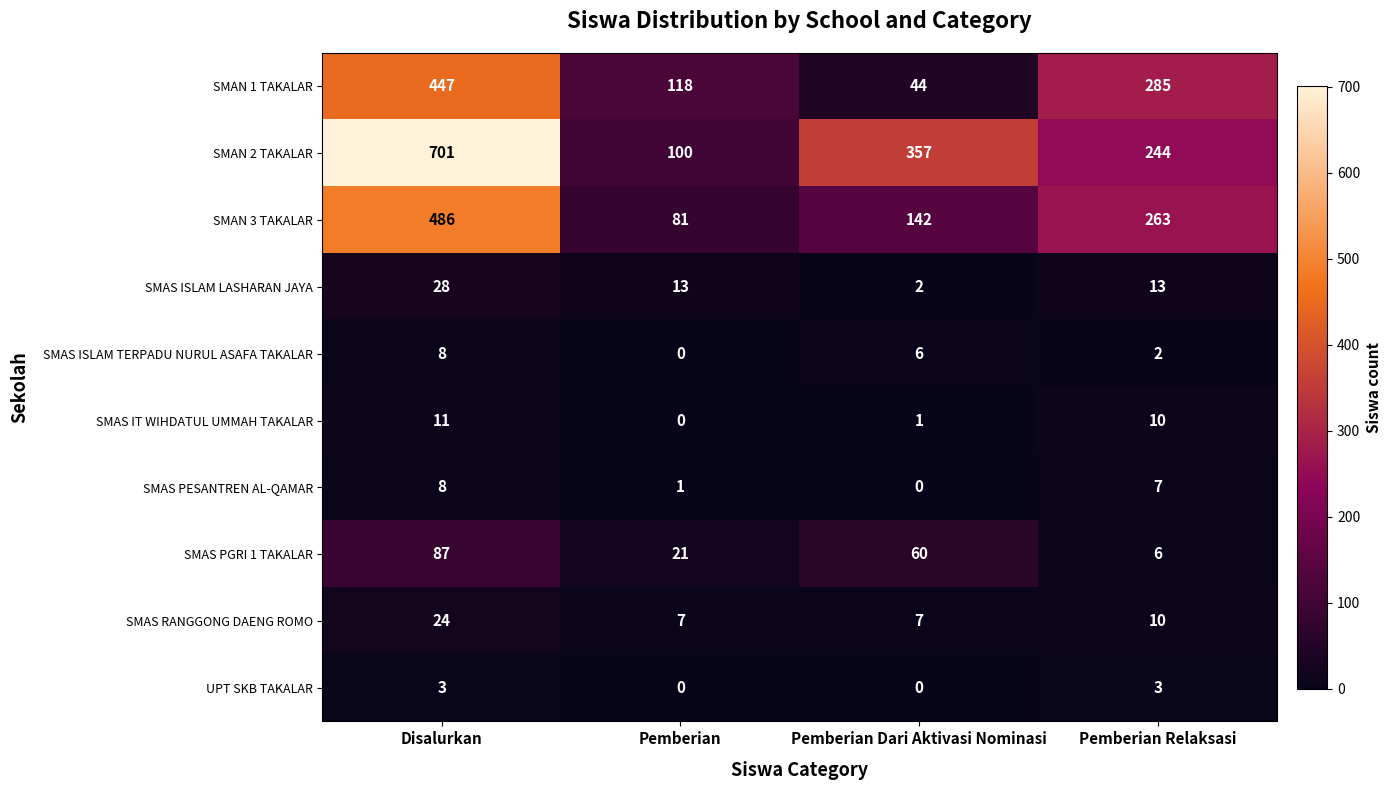

The value of SMAN 2 TAKALAR at Pemberian Relaksasi is 244. True or false?

True